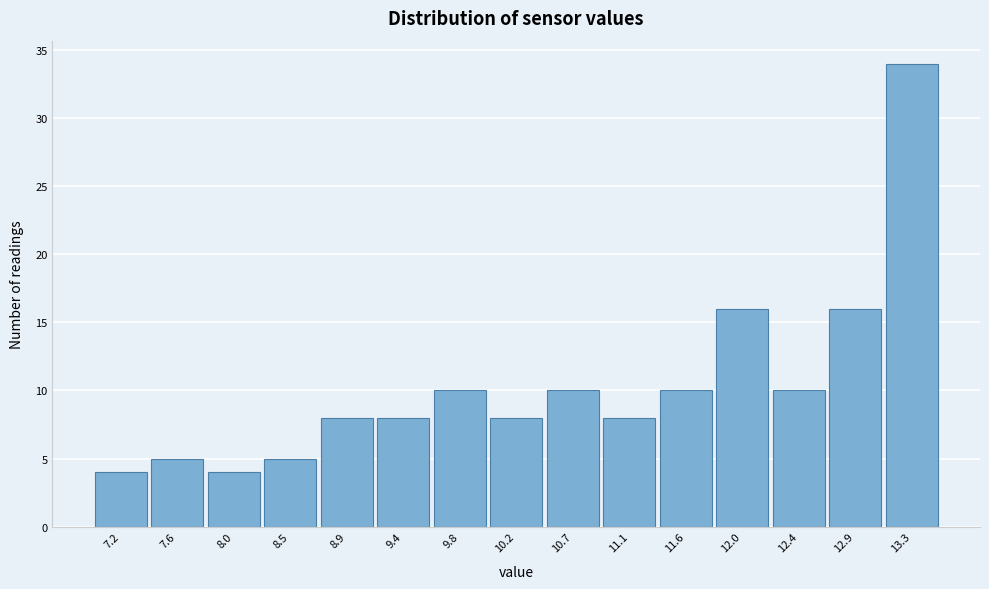

Reading right to left, what are all the values shown in this chart?

13.3=34	12.9=16	12.4=10	12.0=16	11.6=10	11.1=8	10.7=10	10.2=8	9.8=10	9.4=8	8.9=8	8.5=5	8.0=4	7.6=5	7.2=4